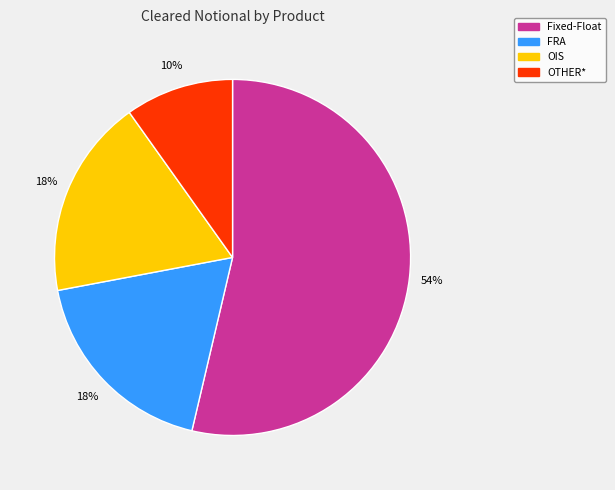

How many slices are in this pie chart?

4